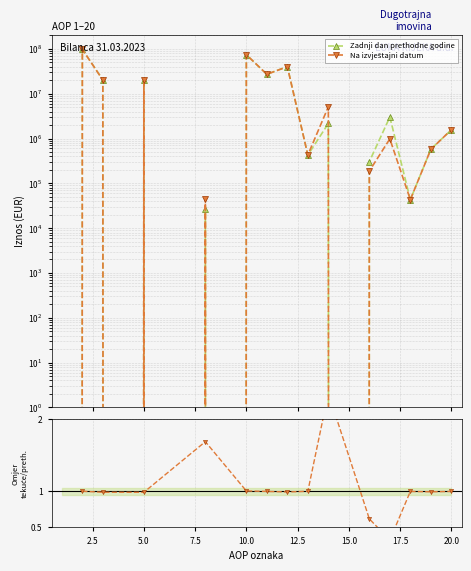

Which series has the largest range (max minus min)?

Na izvještajni datum tekućeg razdoblja